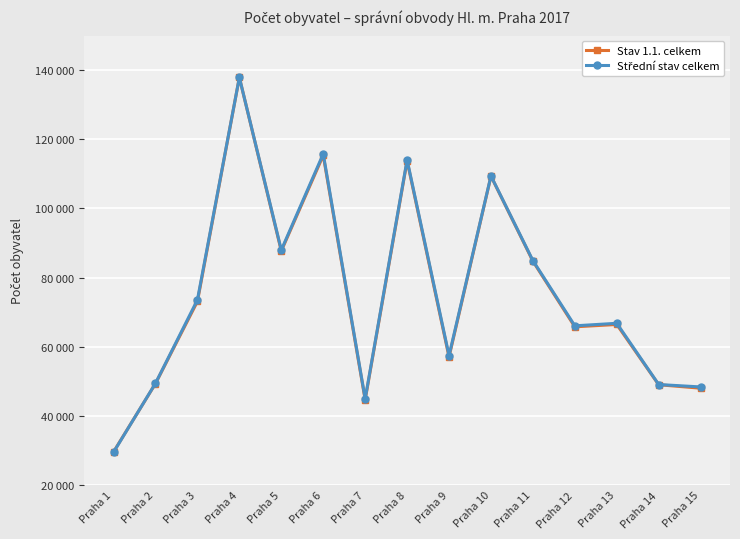

The value of Střední stav celkem at Praha 15 is 48365. True or false?

True